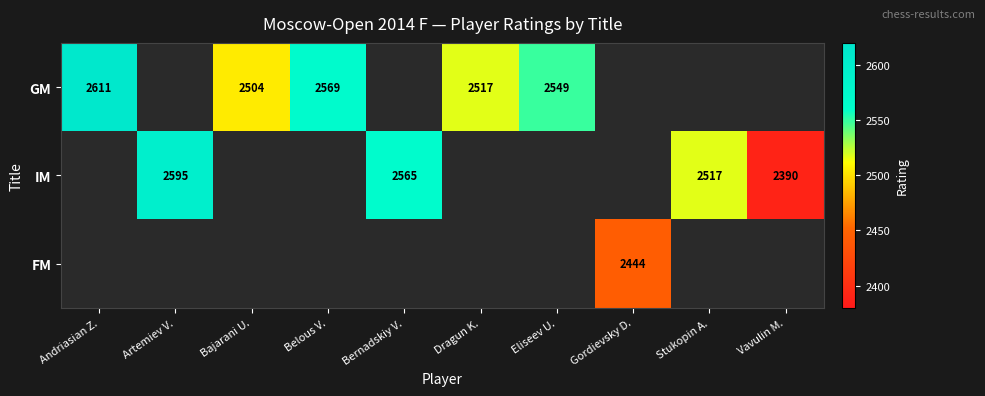

True or false: IM has a value of 4109 at Bernadskiy V..

False